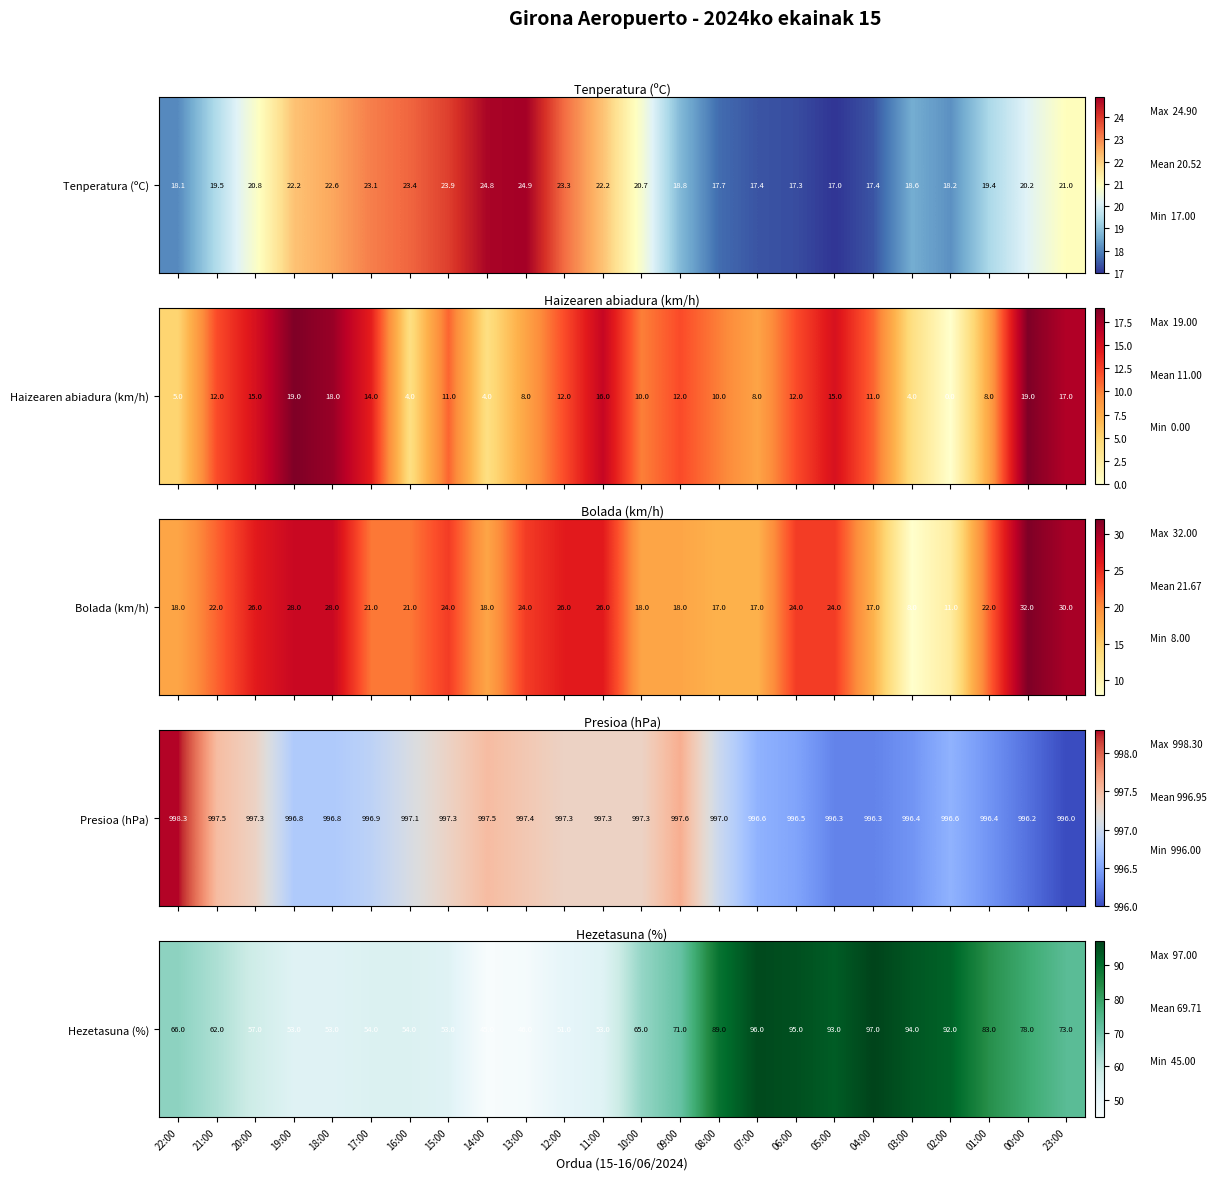

What is the sum of the values at 19:00 and 04:00?

150